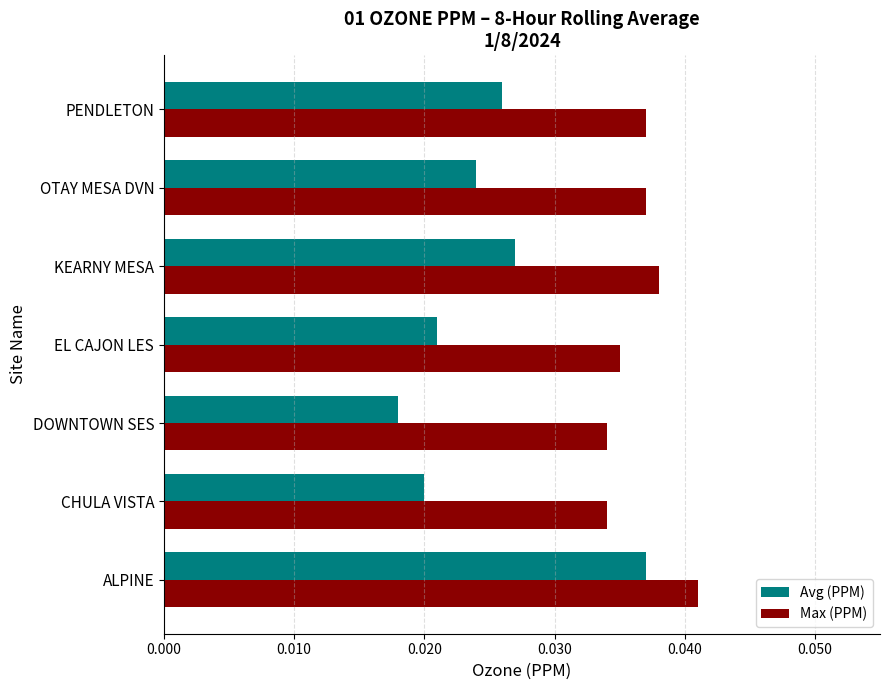

List the series in order of their overall mean, highest first.

Max (PPM), Avg (PPM)